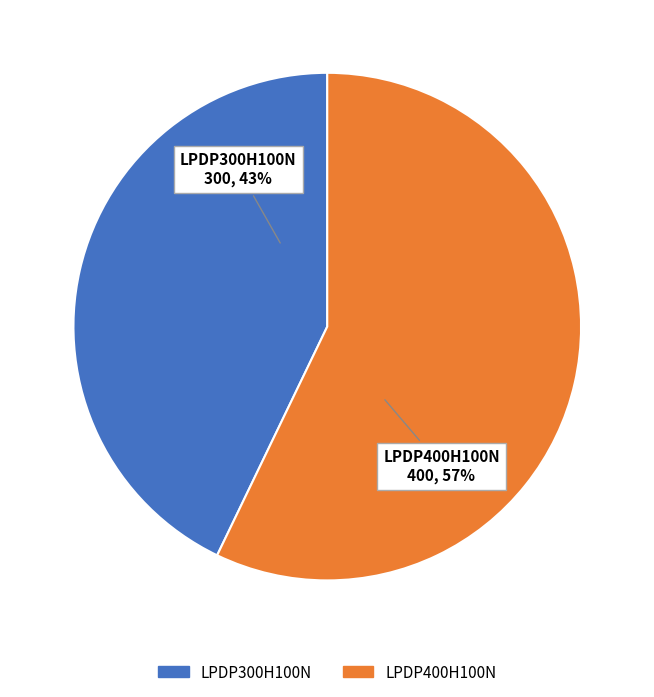

Is the sum of LPDP400H100N and LPDP300H100N greater than half?

Yes